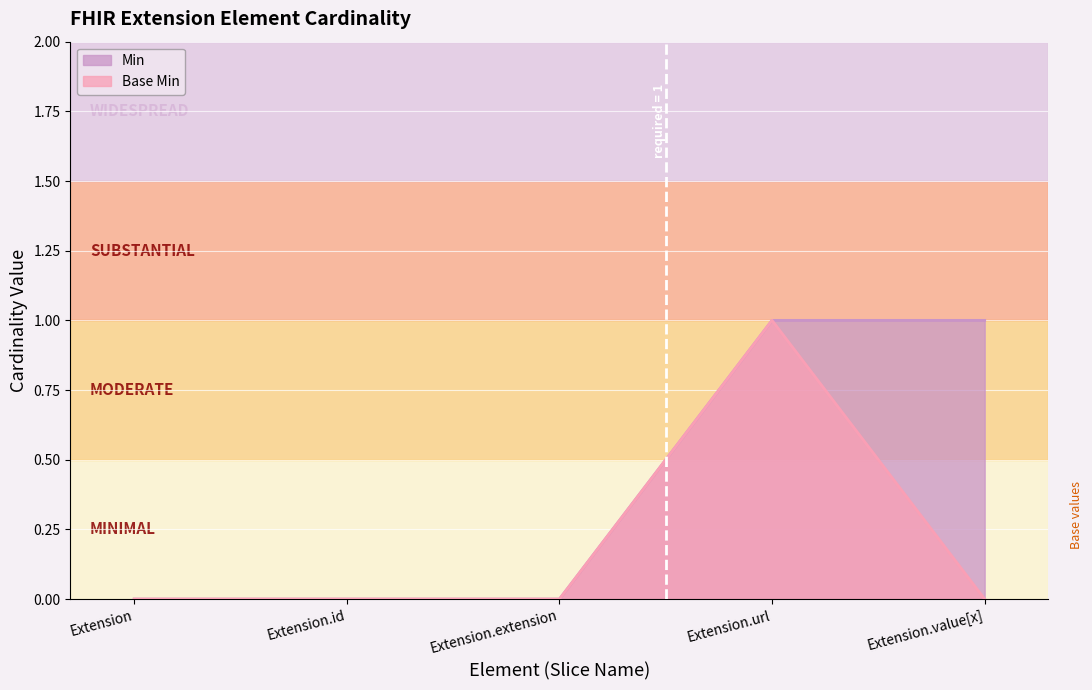

What position from the left is Extension?

1